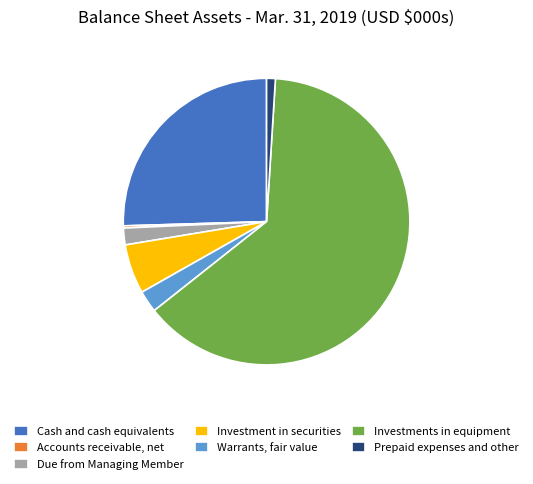

What is the largest slice in the pie chart?

Investments in equipment